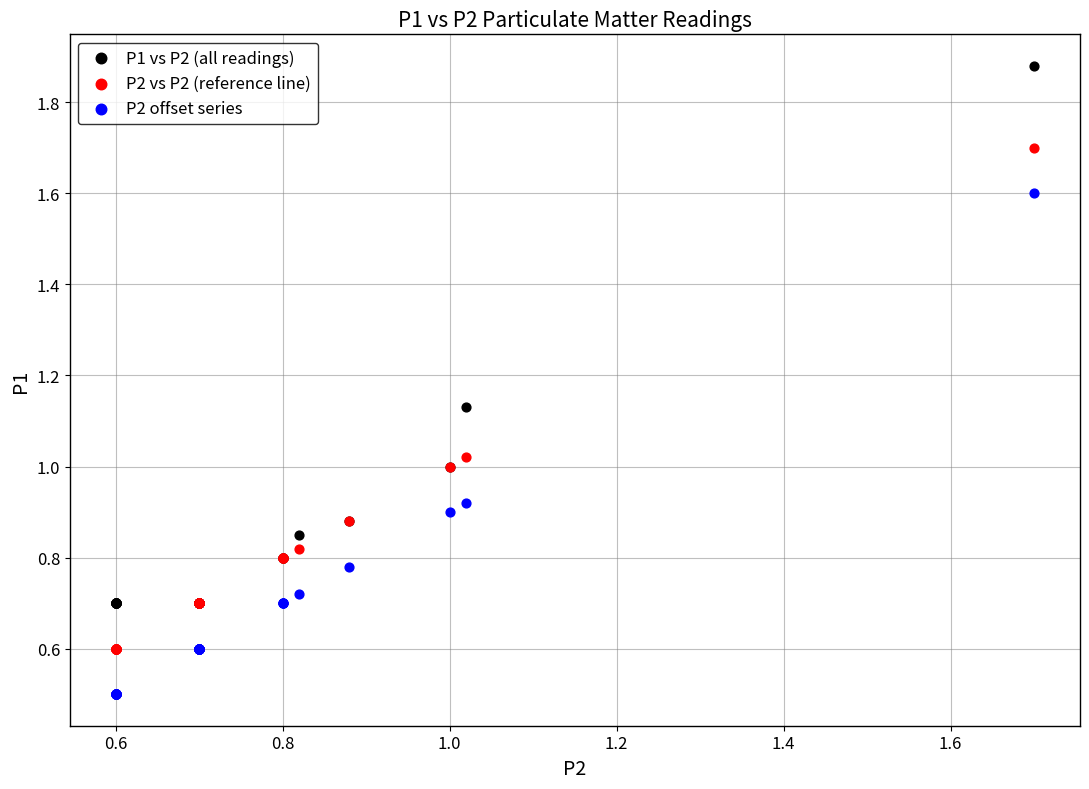

What are all the series names shown in the legend?

P1 vs P2 (all readings), P2 vs P2 (reference line), P2 offset series